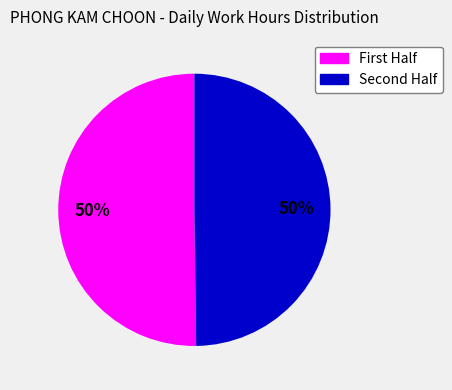

To the nearest percent, what is the average slice percentage?

50%